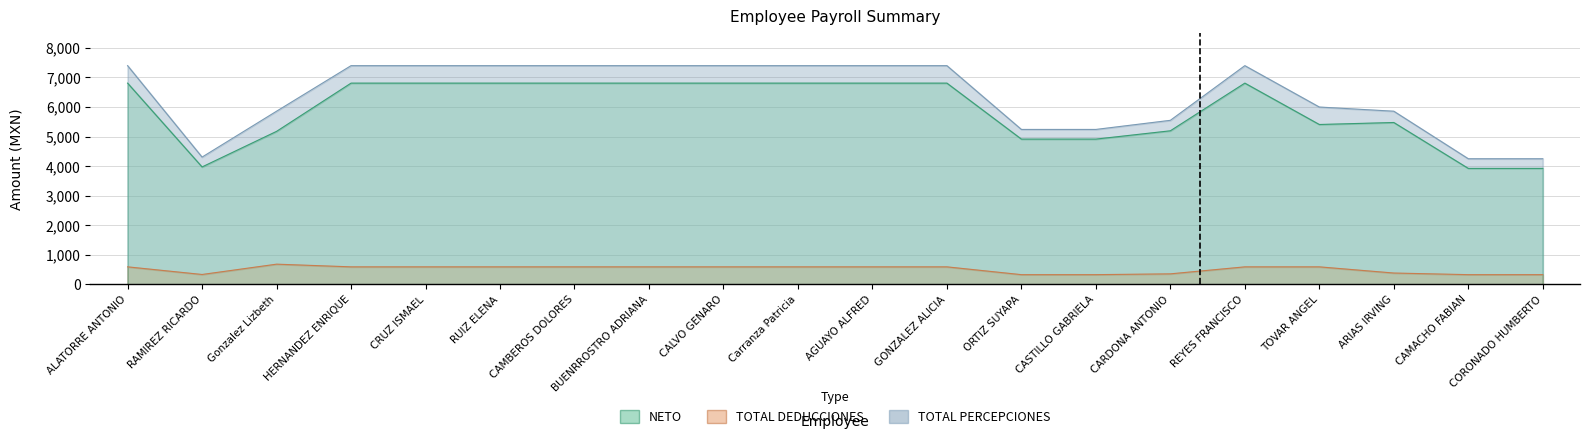

What is the difference between the maximum and minimum values in the TOTAL DEDUCCIONES series?

354.9